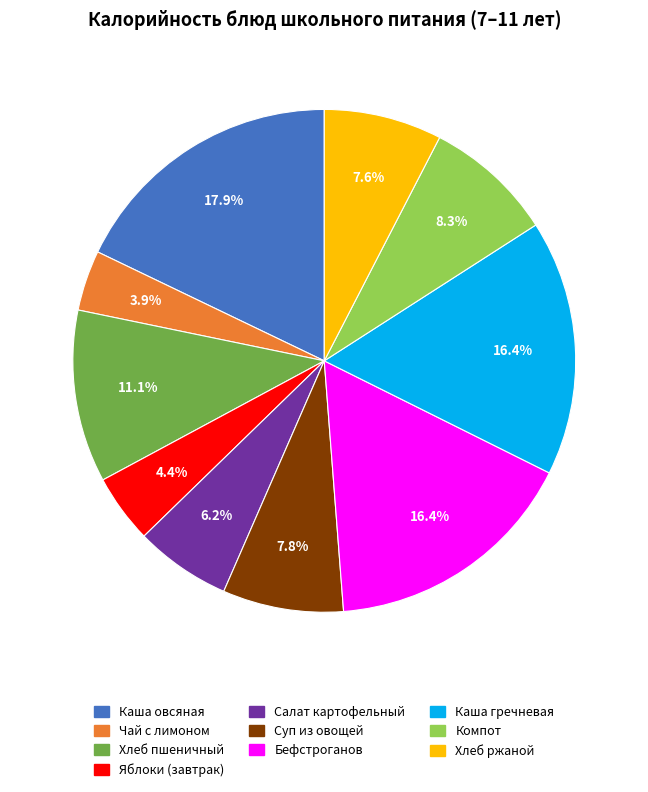

Is there a majority slice in this chart?

No